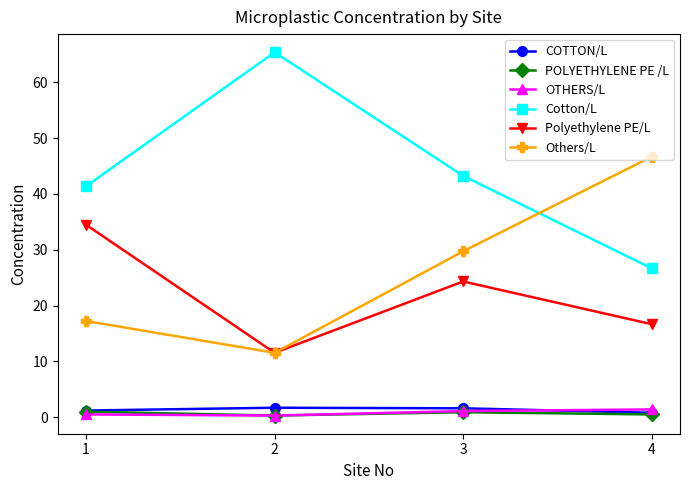

Between 2 and 4, which series saw the biggest shift?

Cotton/L